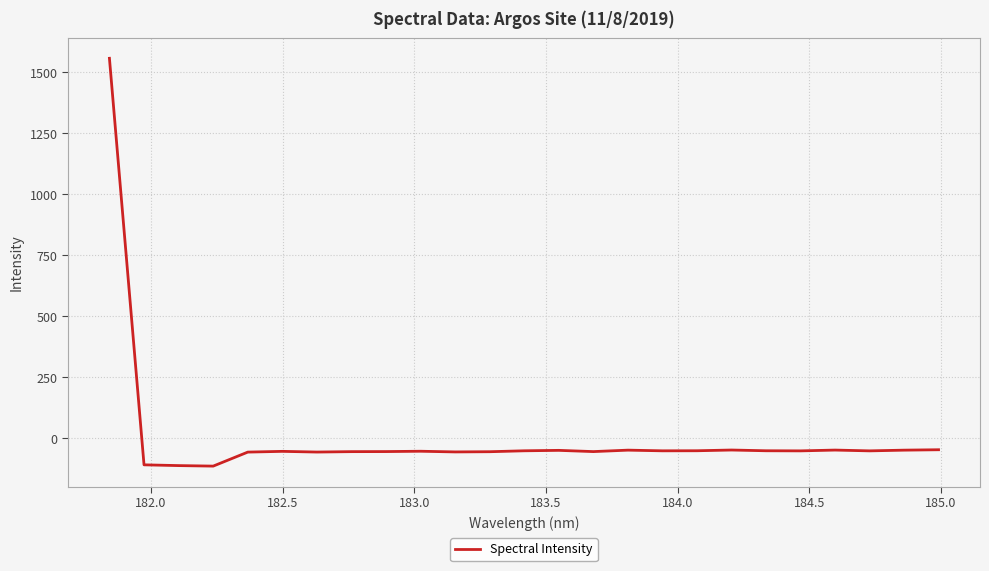

What is the sum of all values?

109.2